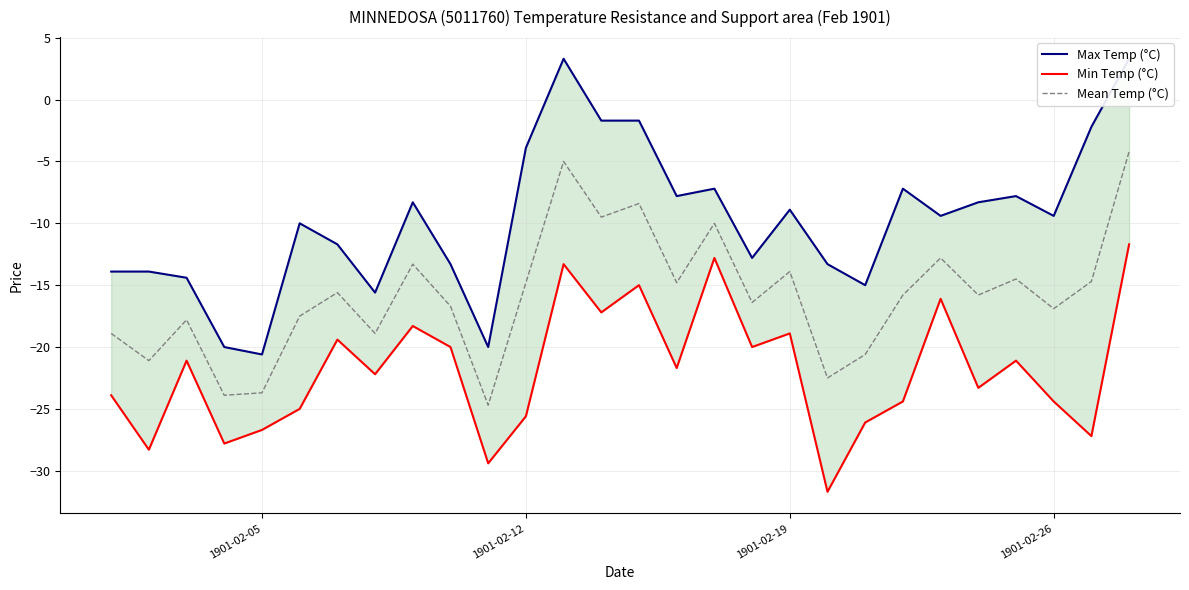

Is it true that Mean Temp (°C) equals -18.6 at 1901-02-19?

False